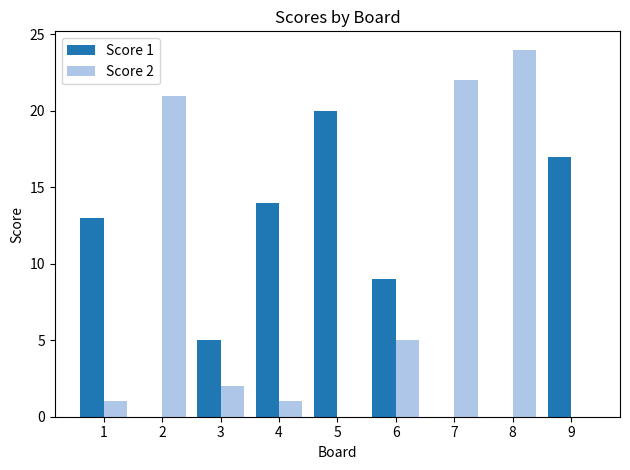

Count the number of categories in the chart.

9